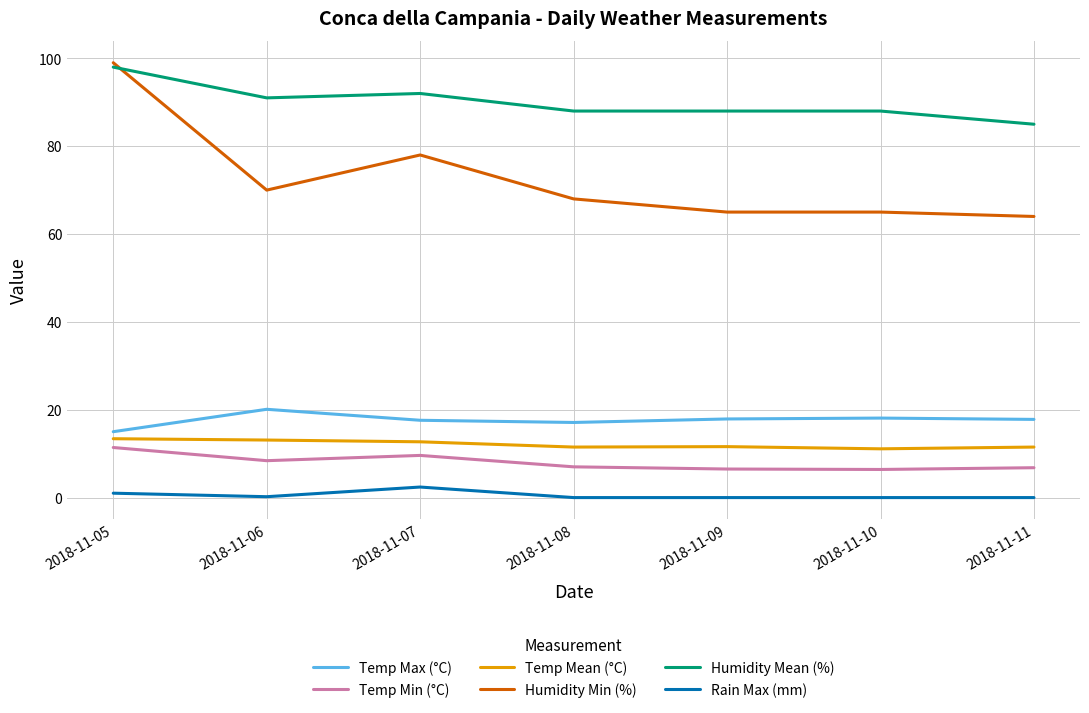

The value of Temp Mean (°C) at 2018-11-09 is 11.6. True or false?

True